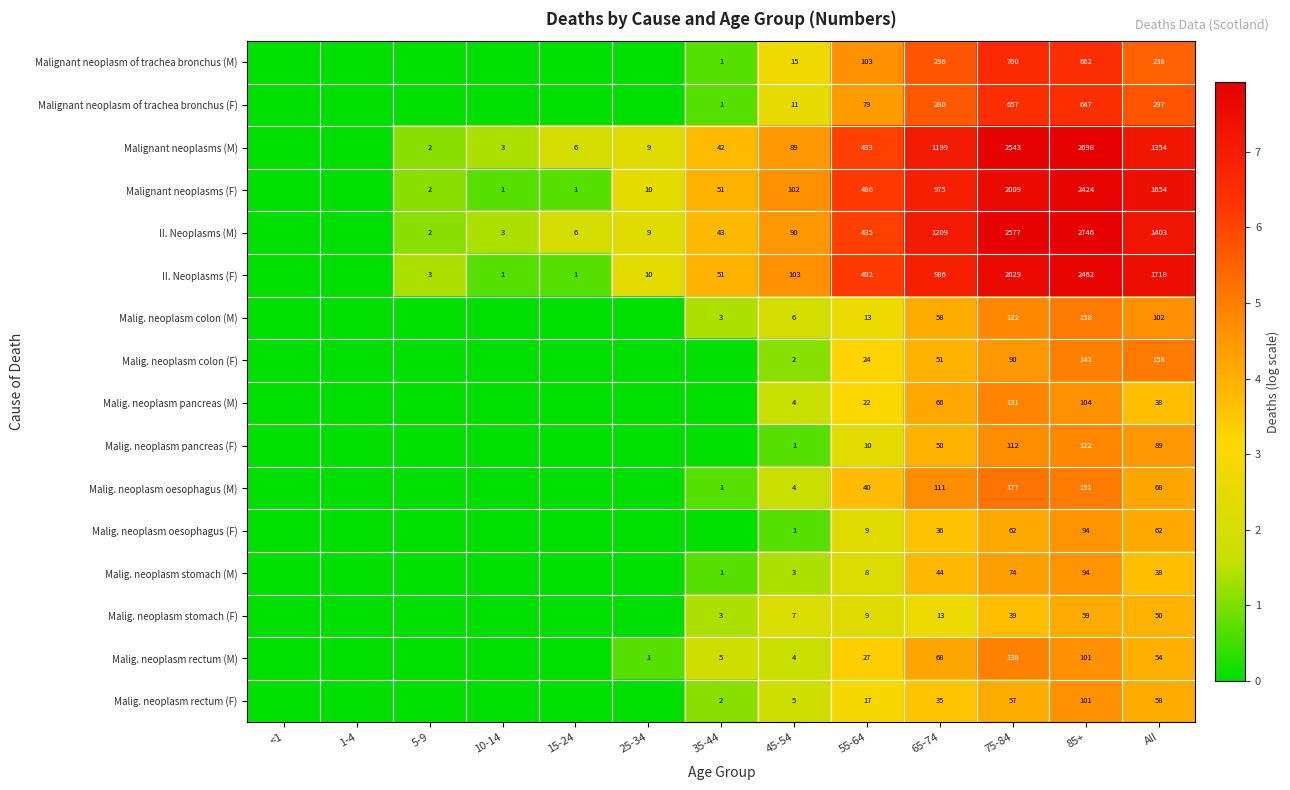

Which has a higher value, 75-84 or All?

75-84